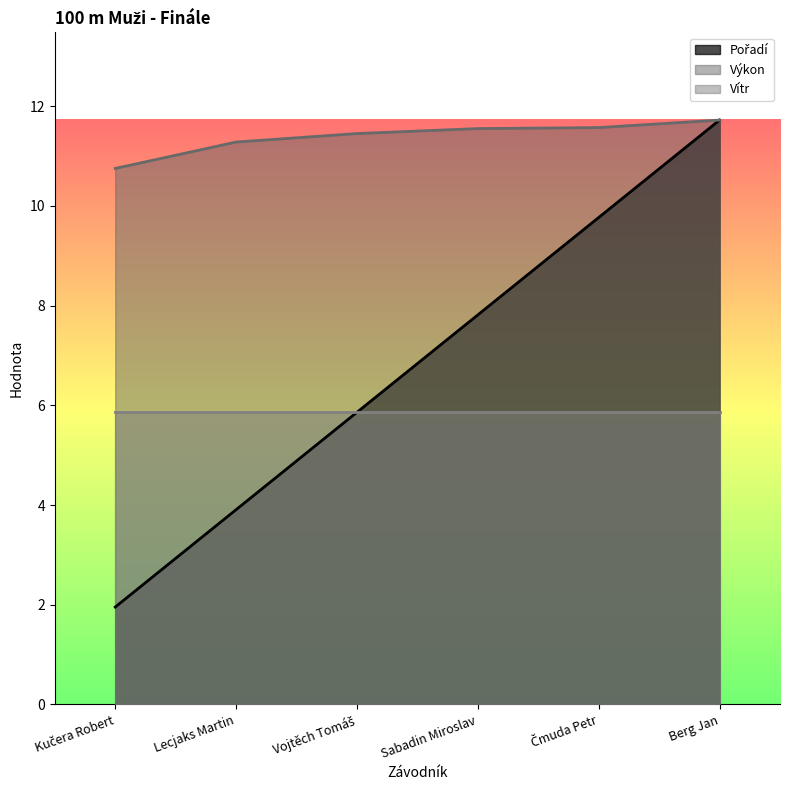

True or false: Pořadí and Výkon intersect in this chart.

False